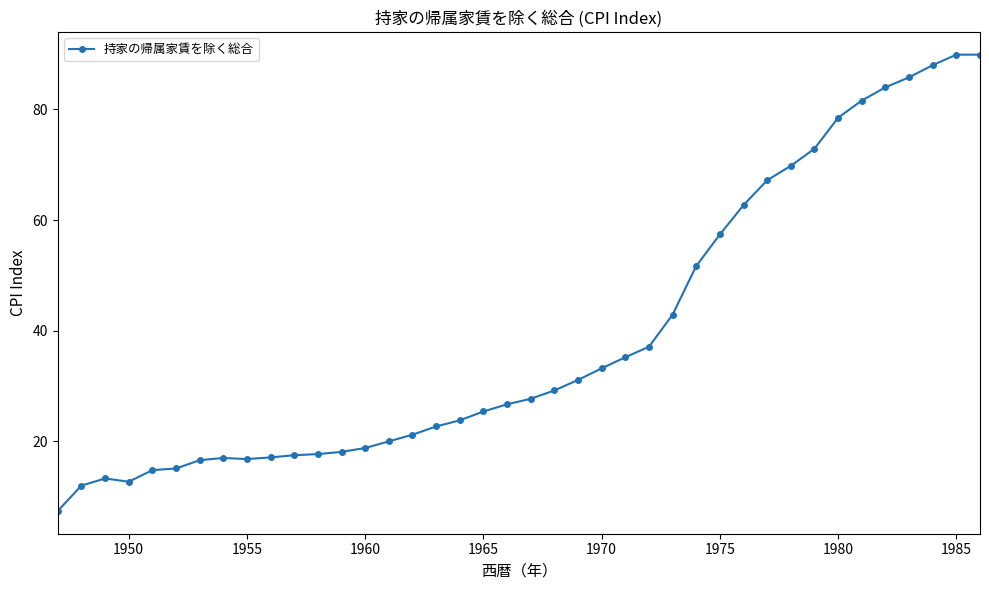

What is the smallest value displayed?

7.4